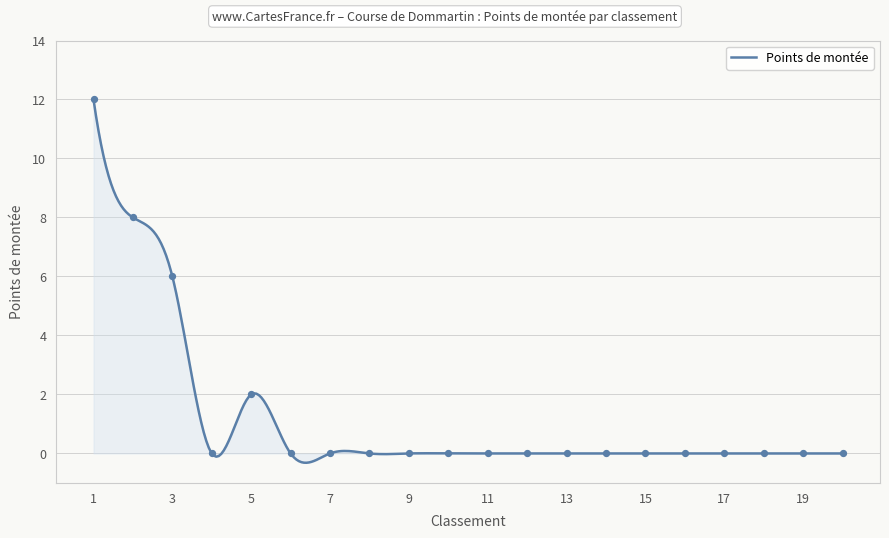

Which has a higher value, 12 or 1?

1